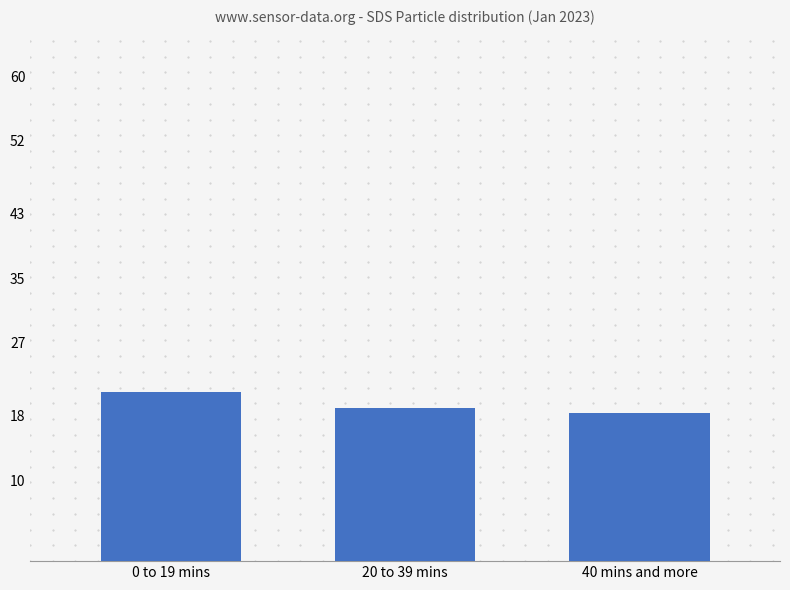

What is the change in value from 20 to 39 mins to 40 mins and more?

-0.7